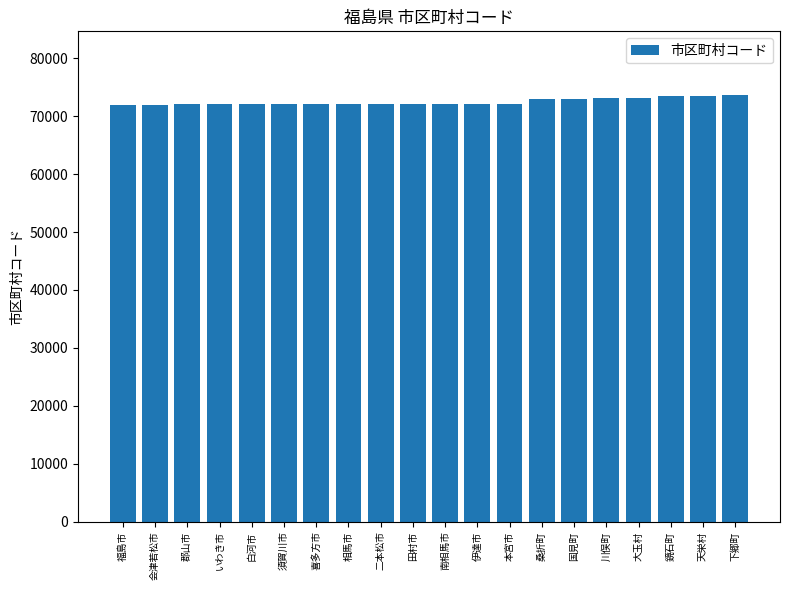

What is the approximate value at 福島市?

72010